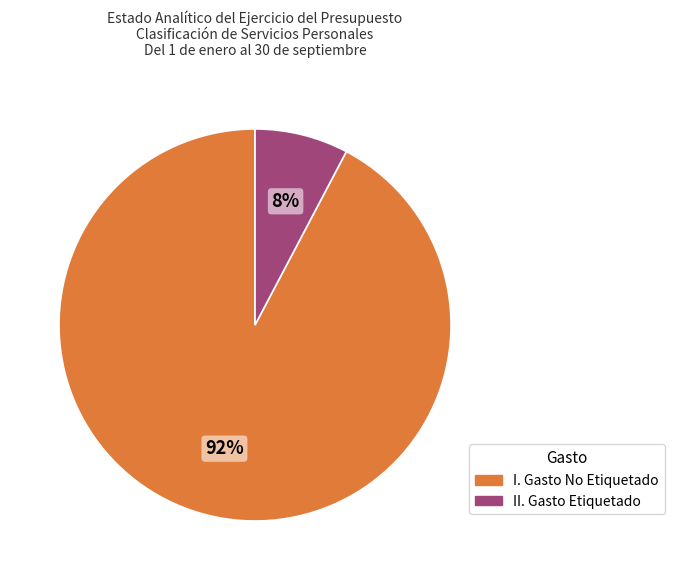

Between I. Gasto No Etiquetado and II. Gasto Etiquetado, which is larger?

I. Gasto No Etiquetado